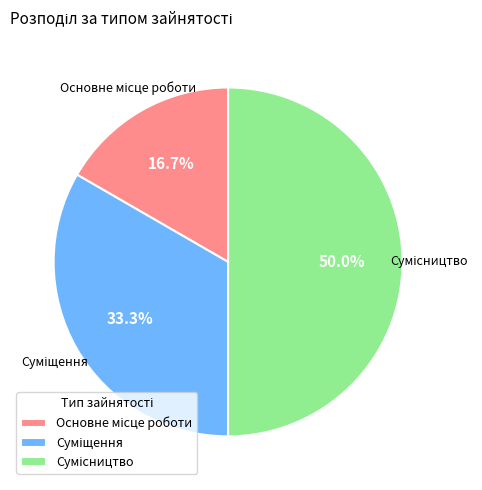

How many slices are in this pie chart?

3